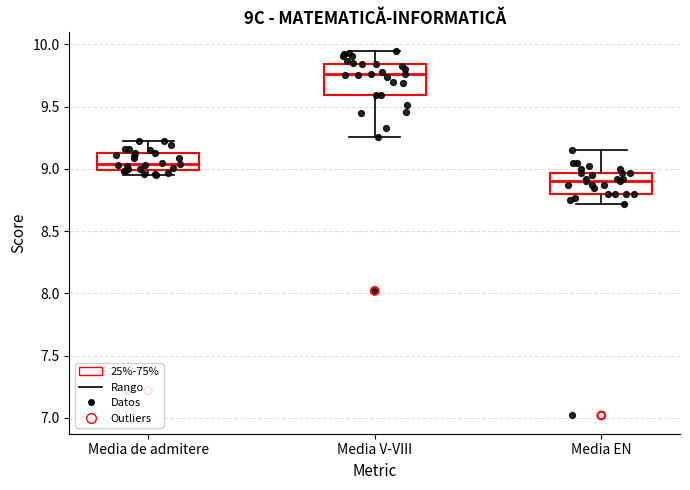

Reading left to right, transcribe this box plot: for each box, give where its median line is, the range the box spans, and where its two whiskers end, as read against the y-axis. The values are not printed on the chart, so give them approximately, as read against the axis.

Media de admitere: median 9.05, box 9.00 to 9.15, whiskers 8.95 to 9.20
Media V-VIII: median 9.75, box 9.60 to 9.85, whiskers 9.25 to 9.95
Media EN: median 8.90, box 8.80 to 8.95, whiskers 8.70 to 9.15